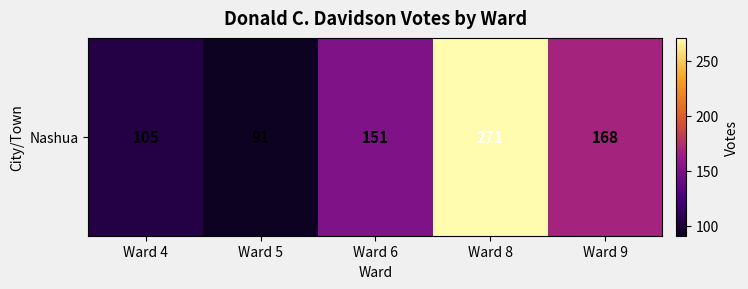

What is the smallest value displayed?

91